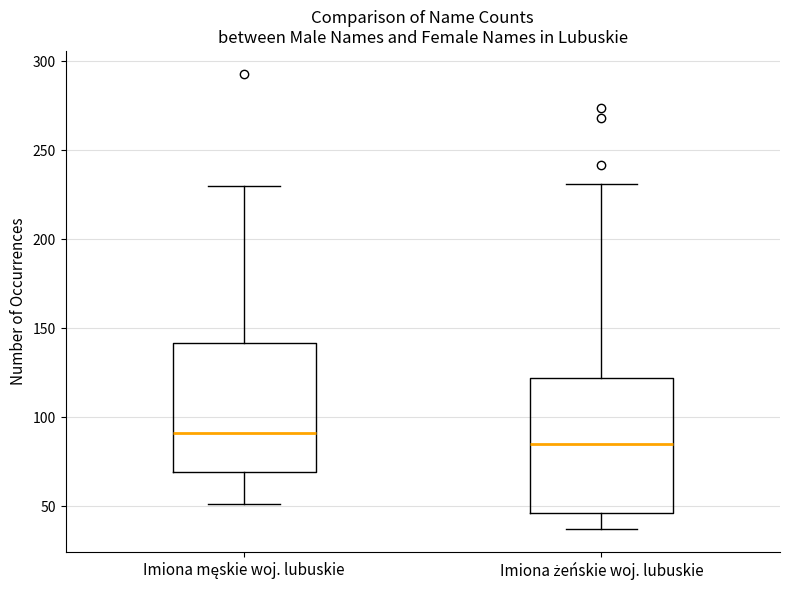

Where is the lower edge of the box for Imiona żeńskie woj. lubuskie on the y-axis? The values are not printed on the chart, so give them approximately, as read against the axis.

45